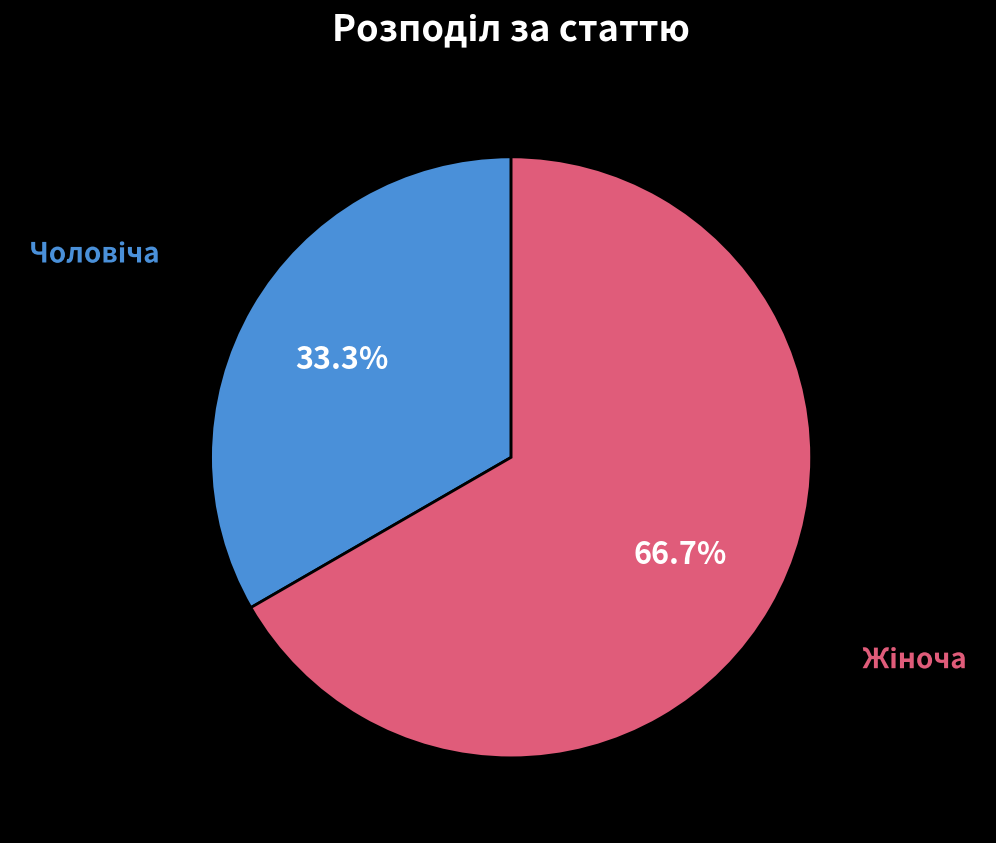

Is there any slice that represents more than half of the pie?

Yes